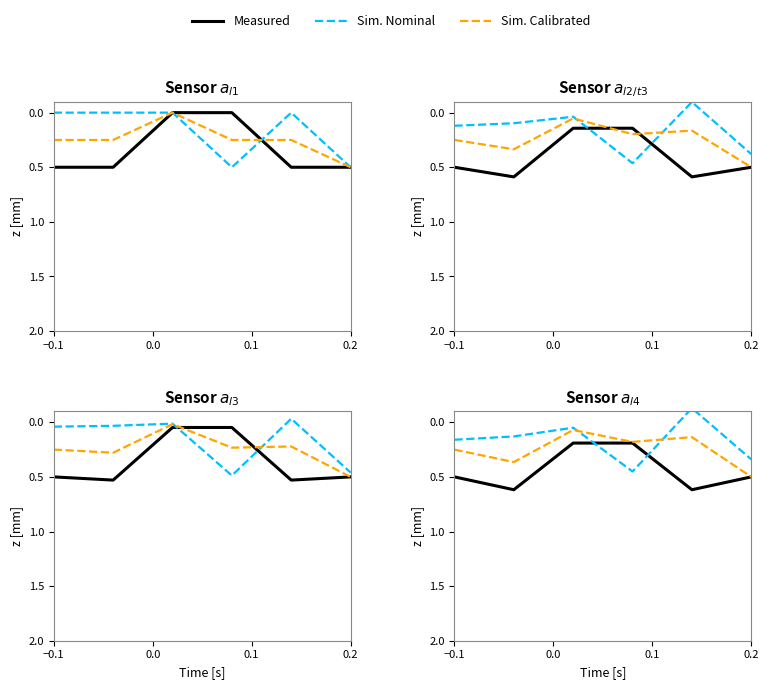

Which series has the largest total across all categories?

Measured